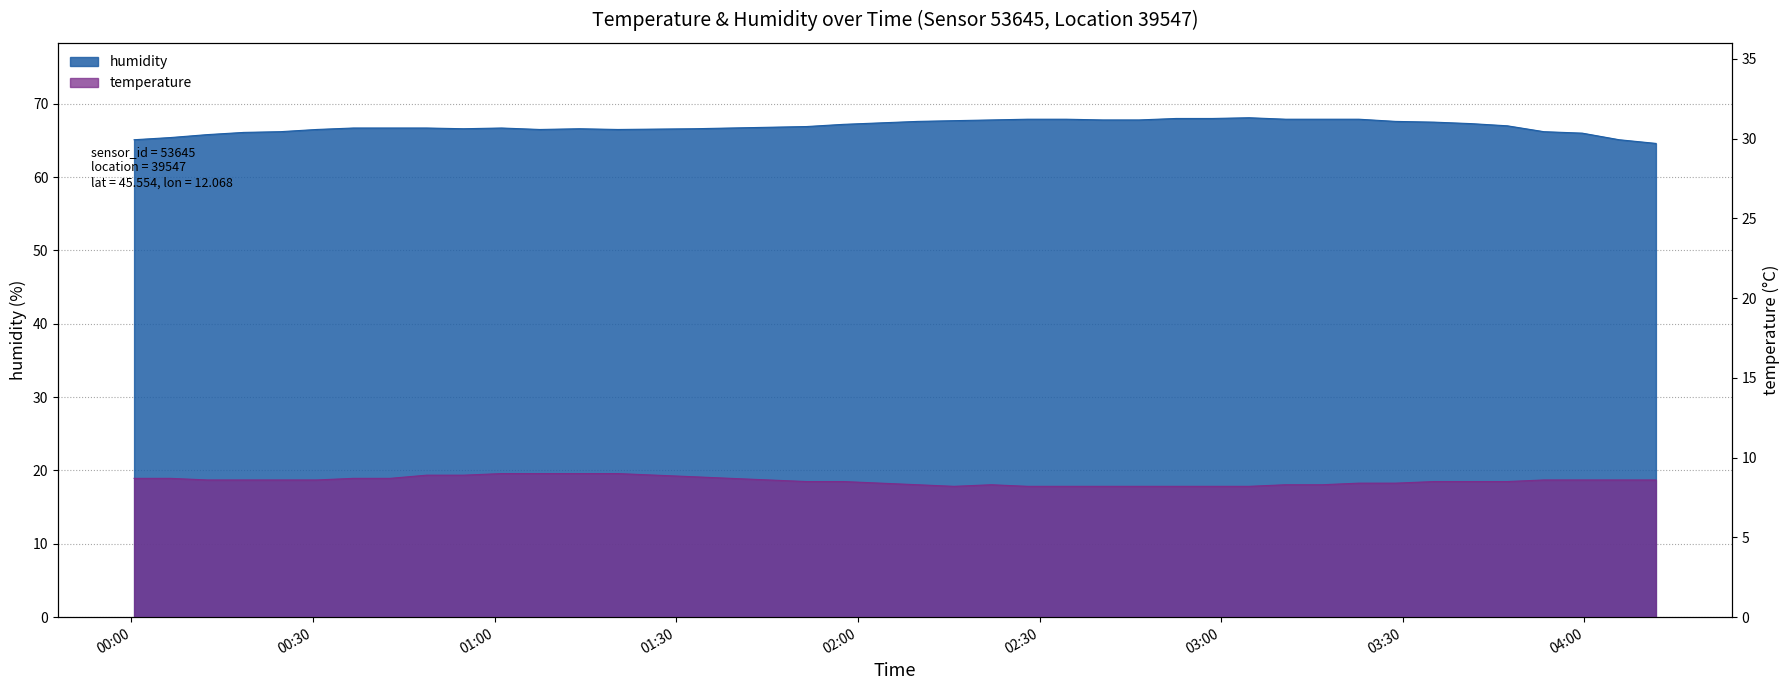

What is the greatest value displayed?

68.1